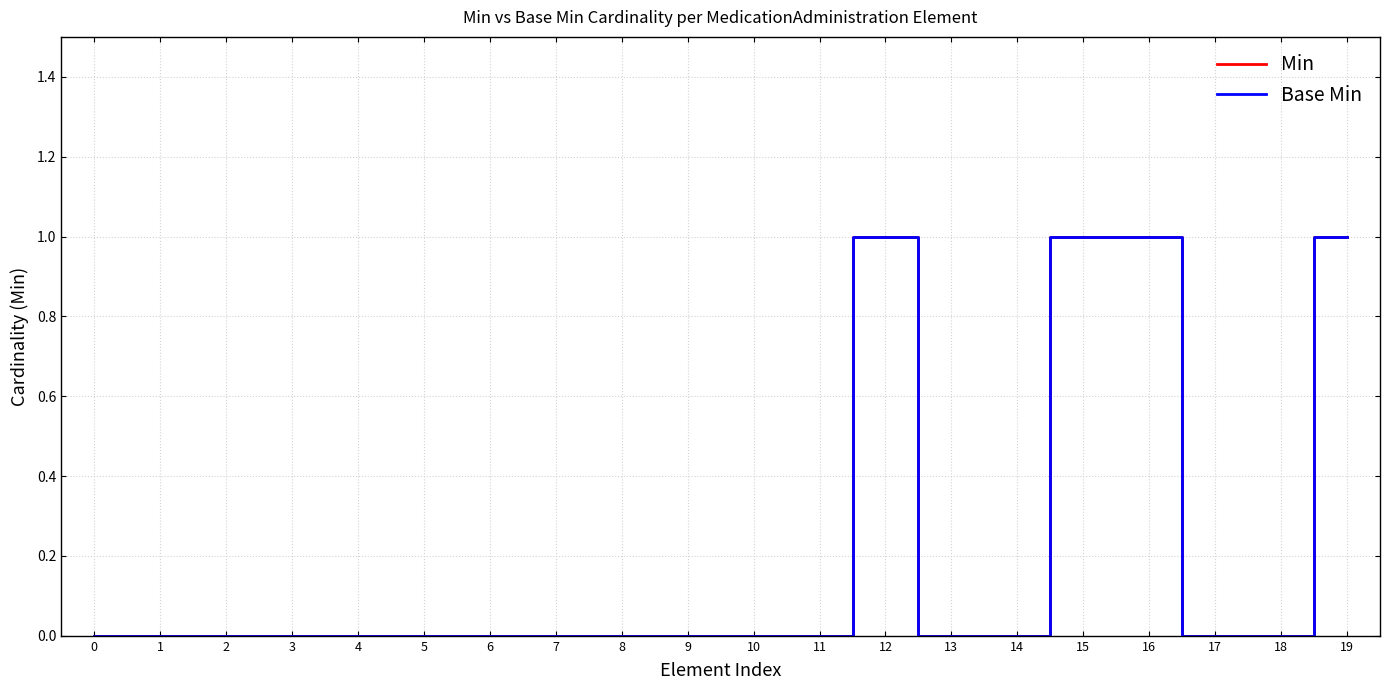

Does the chart display data point markers on the line(s)?

No